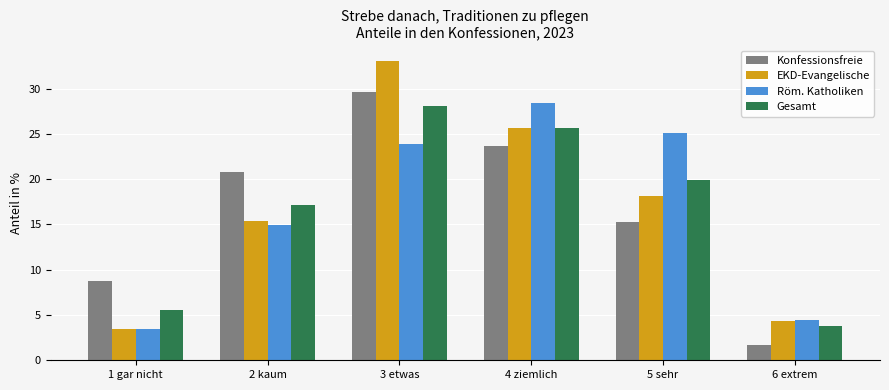

List the labels in order of Konfessionsfreie value, largest first.

3 etwas, 4 ziemlich, 2 kaum, 5 sehr, 1 gar nicht, 6 extrem